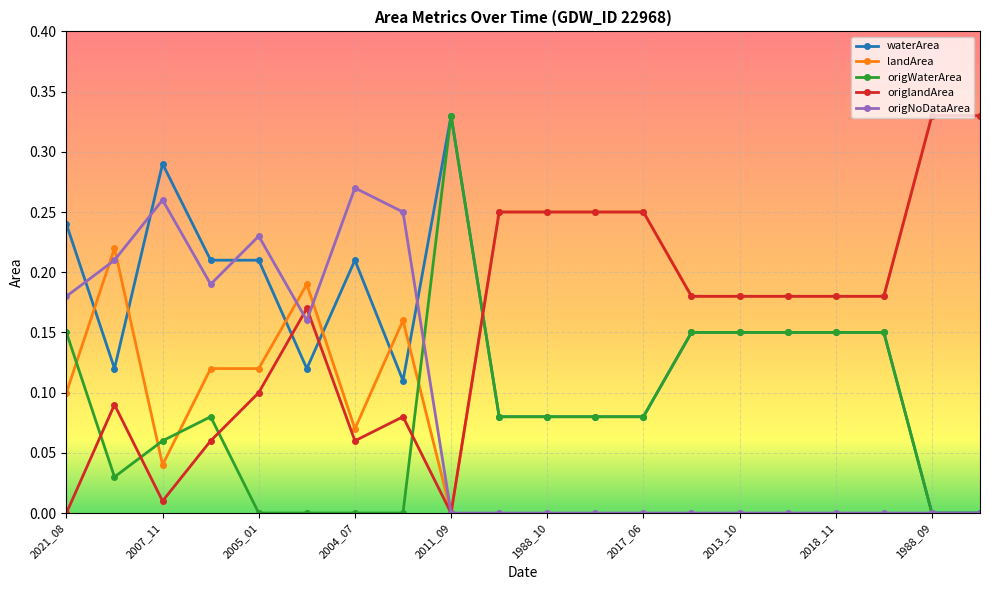

Which series has the largest total across all categories?

landArea